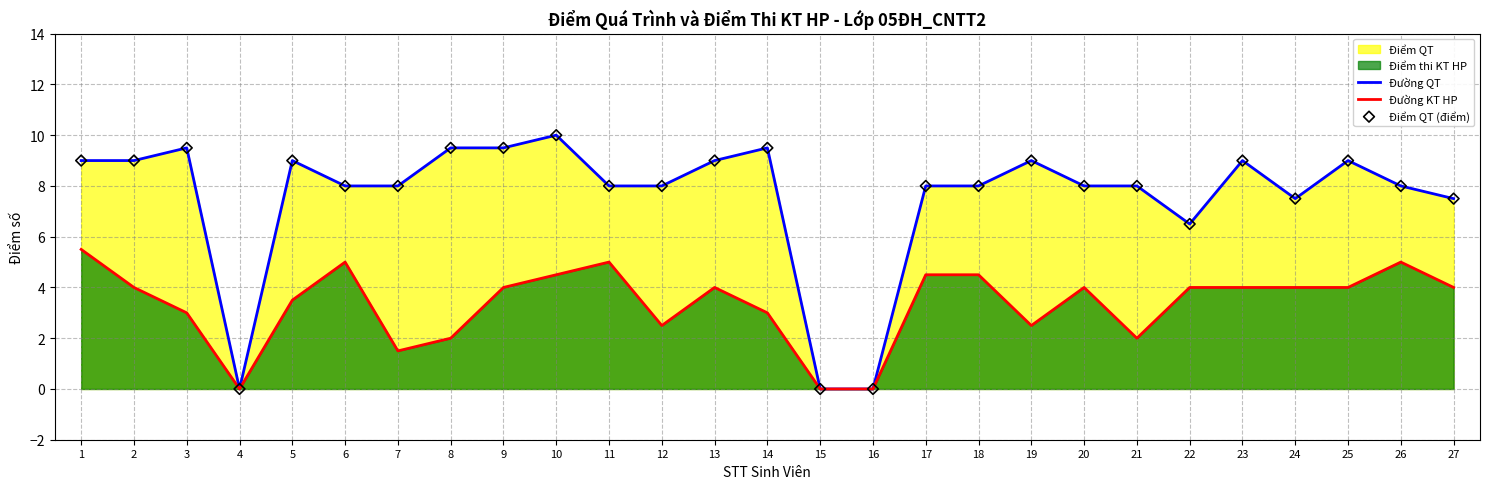

At how many categories does at least one series exceed 6?

24